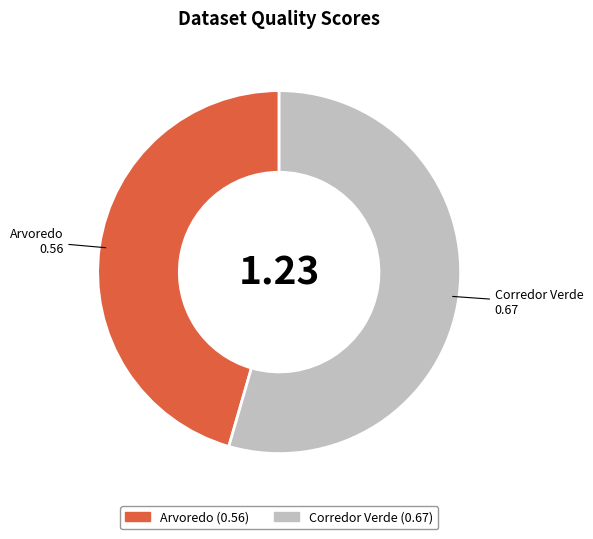

What is the smallest slice in the pie chart?

Arvoredo